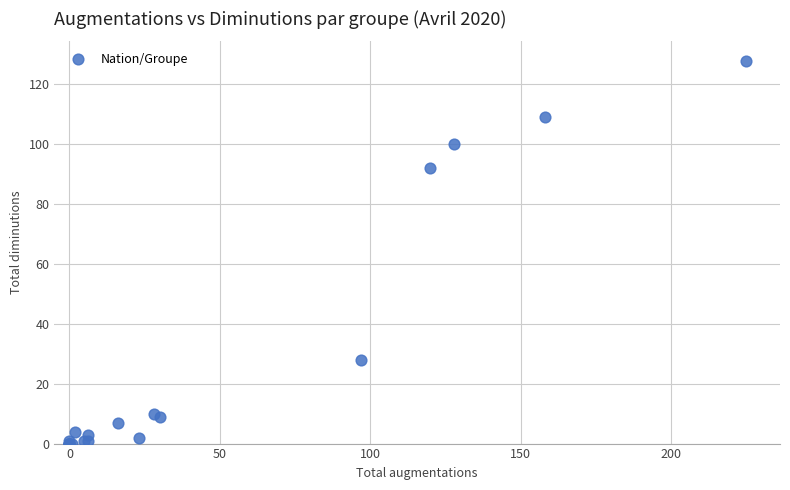

What Y value in the scatter plot is closest to 64?

92